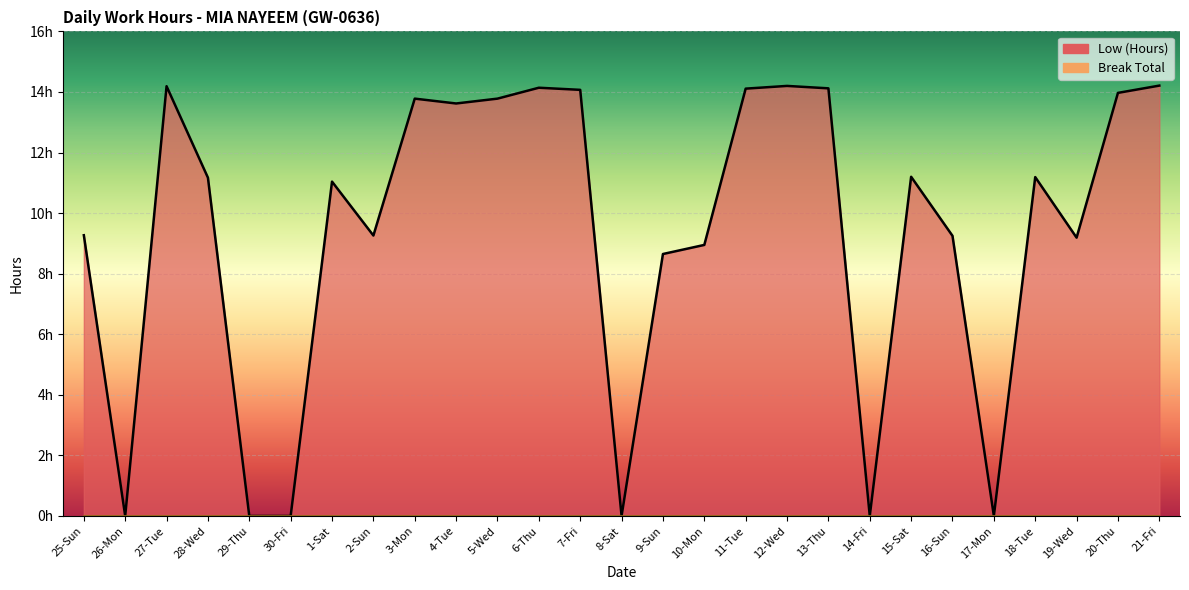

Which label corresponds to the largest value in the chart?

21-Fri